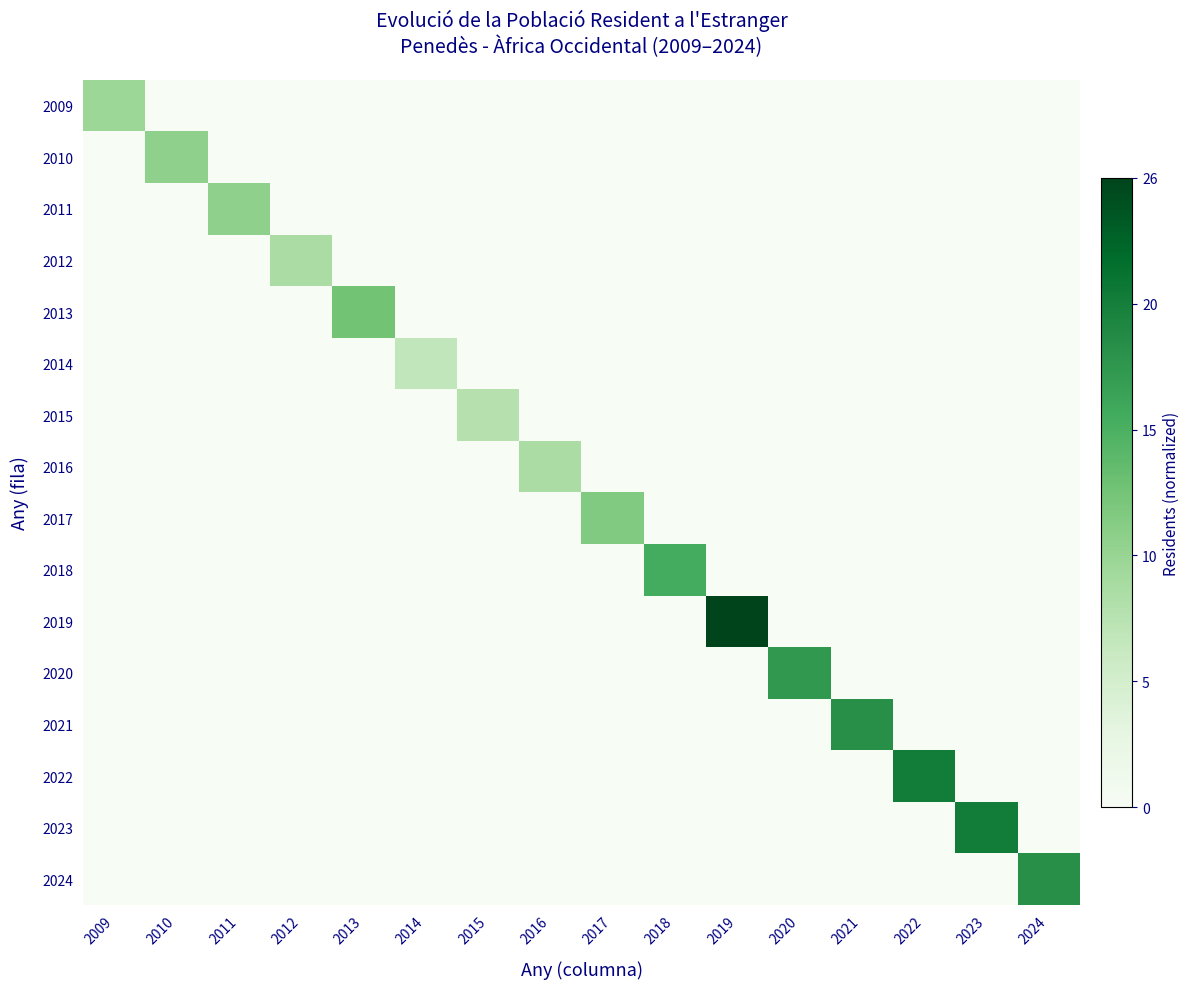

Reading left to right, transcribe all the data shown in this chart.

2009: 2009=0.4	2010=0.0	2011=0.0	2012=0.0	2013=0.0	2014=0.0	2015=0.0	2016=0.0	2017=0.0	2018=0.0	2019=0.0	2020=0.0	2021=0.0	2022=0.0	2023=0.0	2024=0.0
2010: 2009=0.0	2010=0.4	2011=0.0	2012=0.0	2013=0.0	2014=0.0	2015=0.0	2016=0.0	2017=0.0	2018=0.0	2019=0.0	2020=0.0	2021=0.0	2022=0.0	2023=0.0	2024=0.0
2011: 2009=0.0	2010=0.0	2011=0.4	2012=0.0	2013=0.0	2014=0.0	2015=0.0	2016=0.0	2017=0.0	2018=0.0	2019=0.0	2020=0.0	2021=0.0	2022=0.0	2023=0.0	2024=0.0
2012: 2009=0.0	2010=0.0	2011=0.0	2012=0.3	2013=0.0	2014=0.0	2015=0.0	2016=0.0	2017=0.0	2018=0.0	2019=0.0	2020=0.0	2021=0.0	2022=0.0	2023=0.0	2024=0.0
2013: 2009=0.0	2010=0.0	2011=0.0	2012=0.0	2013=0.5	2014=0.0	2015=0.0	2016=0.0	2017=0.0	2018=0.0	2019=0.0	2020=0.0	2021=0.0	2022=0.0	2023=0.0	2024=0.0
2014: 2009=0.0	2010=0.0	2011=0.0	2012=0.0	2013=0.0	2014=0.3	2015=0.0	2016=0.0	2017=0.0	2018=0.0	2019=0.0	2020=0.0	2021=0.0	2022=0.0	2023=0.0	2024=0.0
2015: 2009=0.0	2010=0.0	2011=0.0	2012=0.0	2013=0.0	2014=0.0	2015=0.3	2016=0.0	2017=0.0	2018=0.0	2019=0.0	2020=0.0	2021=0.0	2022=0.0	2023=0.0	2024=0.0
2016: 2009=0.0	2010=0.0	2011=0.0	2012=0.0	2013=0.0	2014=0.0	2015=0.0	2016=0.3	2017=0.0	2018=0.0	2019=0.0	2020=0.0	2021=0.0	2022=0.0	2023=0.0	2024=0.0
2017: 2009=0.0	2010=0.0	2011=0.0	2012=0.0	2013=0.0	2014=0.0	2015=0.0	2016=0.0	2017=0.5	2018=0.0	2019=0.0	2020=0.0	2021=0.0	2022=0.0	2023=0.0	2024=0.0
2018: 2009=0.0	2010=0.0	2011=0.0	2012=0.0	2013=0.0	2014=0.0	2015=0.0	2016=0.0	2017=0.0	2018=0.6	2019=0.0	2020=0.0	2021=0.0	2022=0.0	2023=0.0	2024=0.0
2019: 2009=0.0	2010=0.0	2011=0.0	2012=0.0	2013=0.0	2014=0.0	2015=0.0	2016=0.0	2017=0.0	2018=0.0	2019=1.0	2020=0.0	2021=0.0	2022=0.0	2023=0.0	2024=0.0
2020: 2009=0.0	2010=0.0	2011=0.0	2012=0.0	2013=0.0	2014=0.0	2015=0.0	2016=0.0	2017=0.0	2018=0.0	2019=0.0	2020=0.7	2021=0.0	2022=0.0	2023=0.0	2024=0.0
2021: 2009=0.0	2010=0.0	2011=0.0	2012=0.0	2013=0.0	2014=0.0	2015=0.0	2016=0.0	2017=0.0	2018=0.0	2019=0.0	2020=0.0	2021=0.7	2022=0.0	2023=0.0	2024=0.0
2022: 2009=0.0	2010=0.0	2011=0.0	2012=0.0	2013=0.0	2014=0.0	2015=0.0	2016=0.0	2017=0.0	2018=0.0	2019=0.0	2020=0.0	2021=0.0	2022=0.8	2023=0.0	2024=0.0
2023: 2009=0.0	2010=0.0	2011=0.0	2012=0.0	2013=0.0	2014=0.0	2015=0.0	2016=0.0	2017=0.0	2018=0.0	2019=0.0	2020=0.0	2021=0.0	2022=0.0	2023=0.8	2024=0.0
2024: 2009=0.0	2010=0.0	2011=0.0	2012=0.0	2013=0.0	2014=0.0	2015=0.0	2016=0.0	2017=0.0	2018=0.0	2019=0.0	2020=0.0	2021=0.0	2022=0.0	2023=0.0	2024=0.7